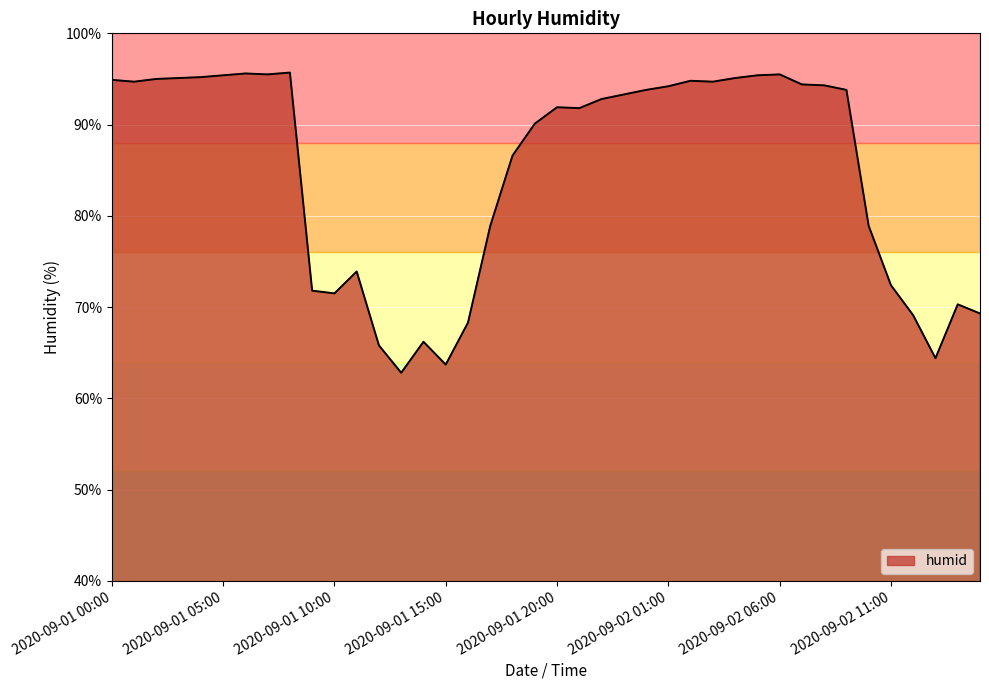

What is the average value?

84.9